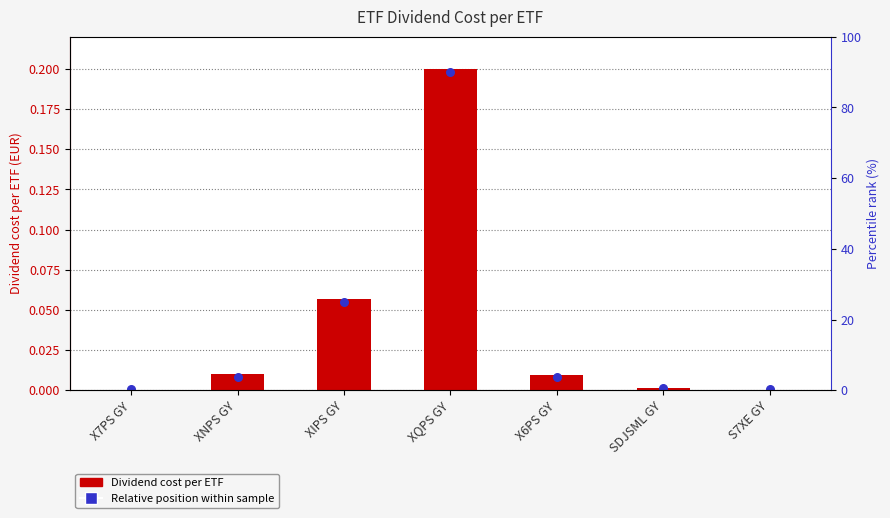

At how many categories does at least one series exceed 0?

7